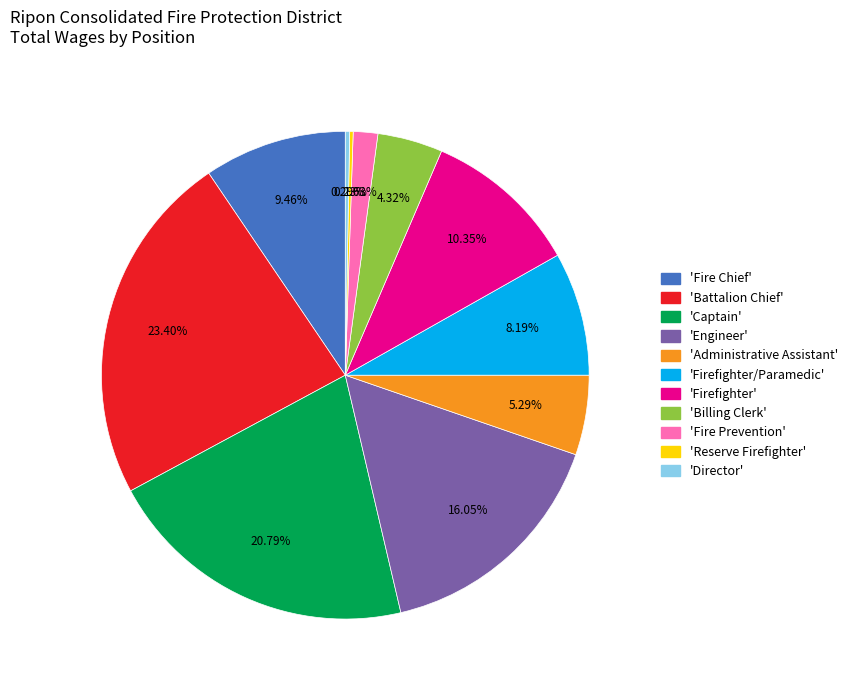

Is there any slice that represents more than half of the pie?

No